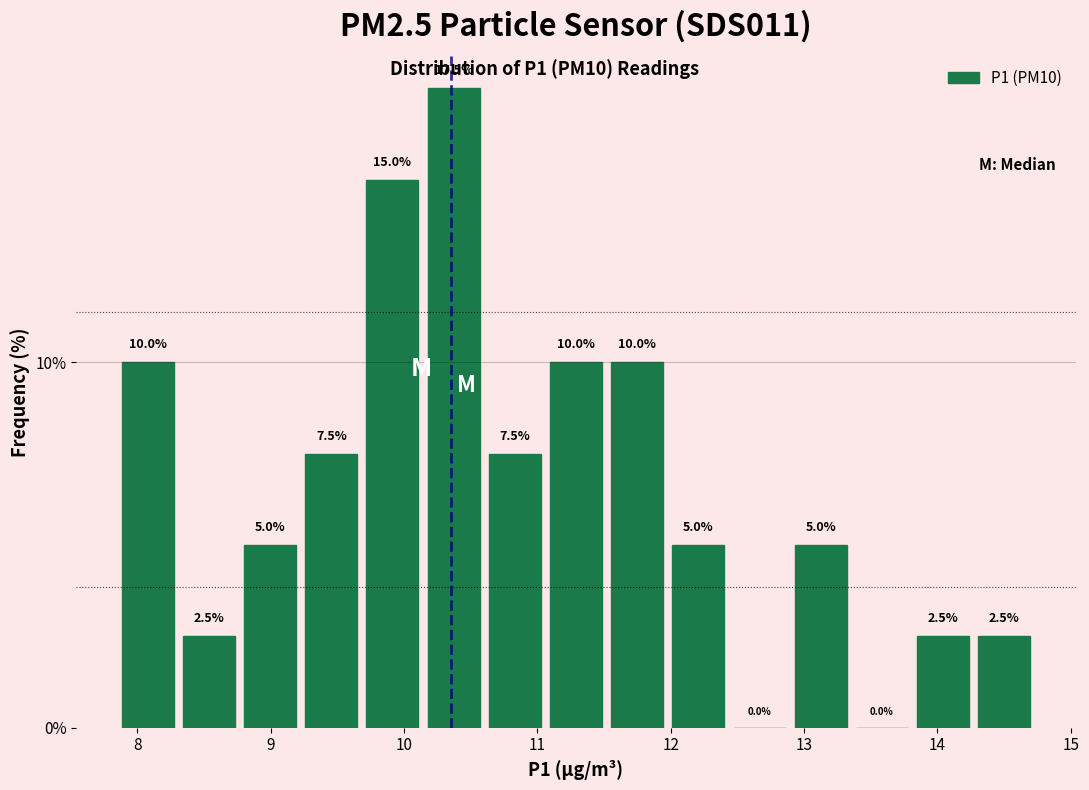

Which range on the x-axis has the tallest bar?

10.1 to 10.6